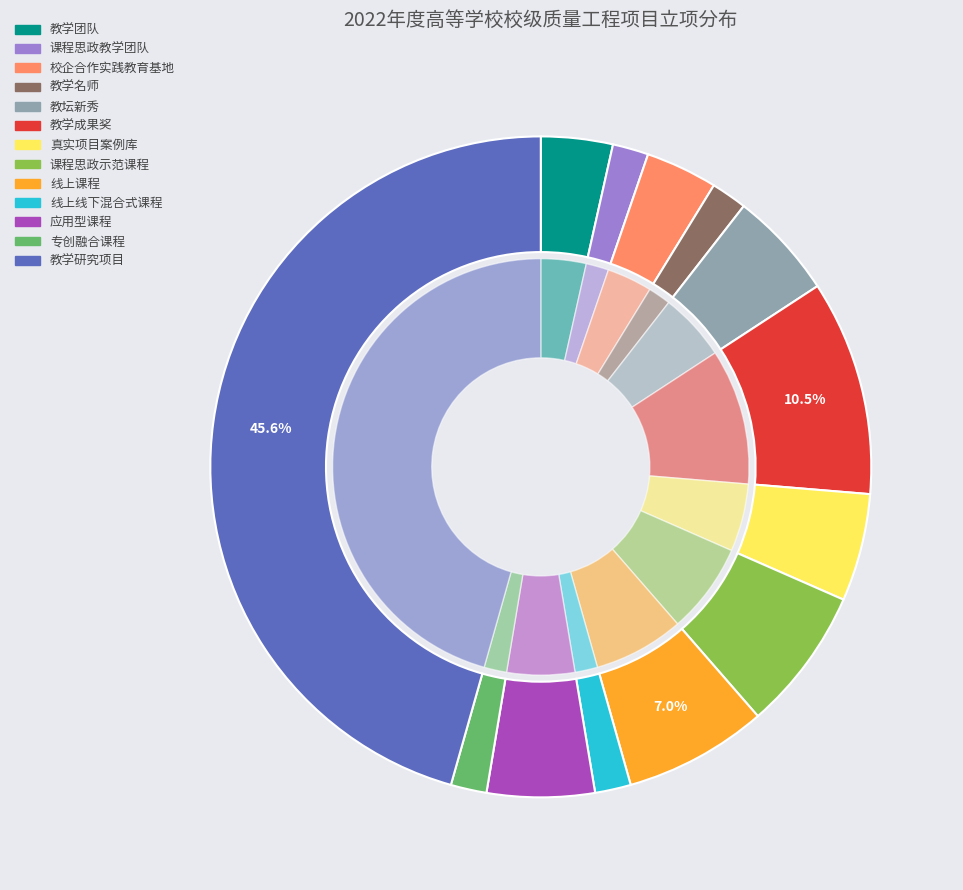

To the nearest percent, what is the combined percentage of 教学团队 and 真实项目案例库?

9%